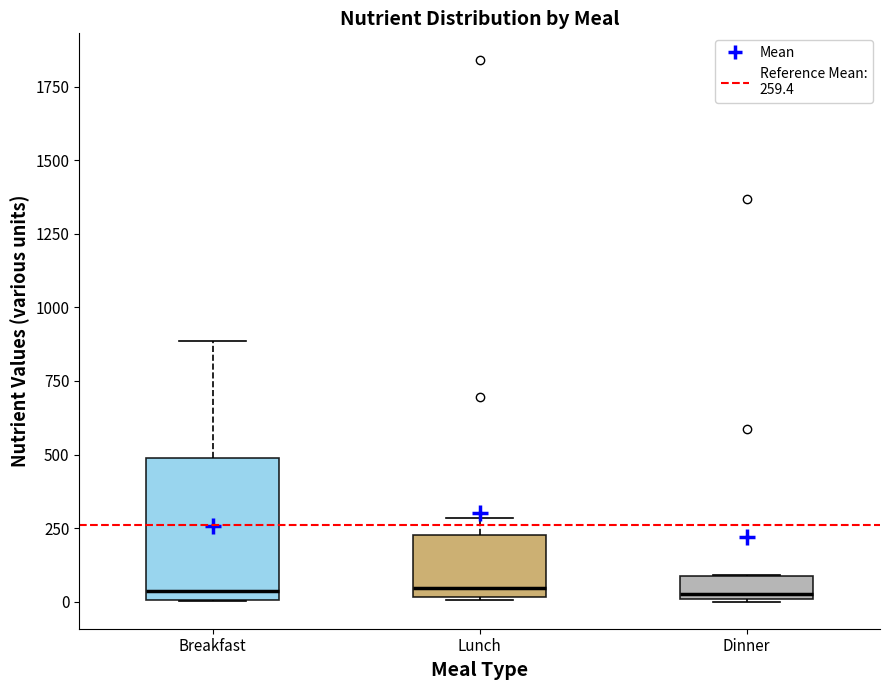

Reading left to right, read every box against the y-axis: the position of its median line, the range the box covers, and the ends of its whiskers. The values are not printed on the chart, so give them approximately, as read against the axis.

Breakfast: median 50, box 0 to 500, whiskers 0 to 900
Lunch: median 50, box 0 to 250, whiskers 0 to 300
Dinner: median 50, box 0 to 100, whiskers 0 to 100